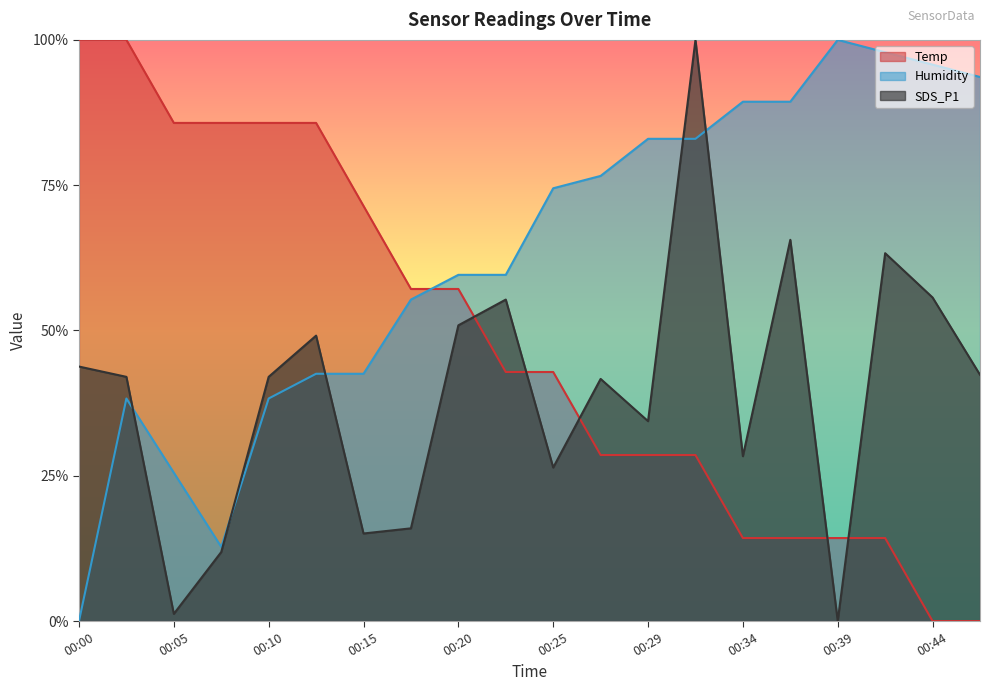

What is the difference between the maximum and second lowest values in the SDS_P1 series?

1.0